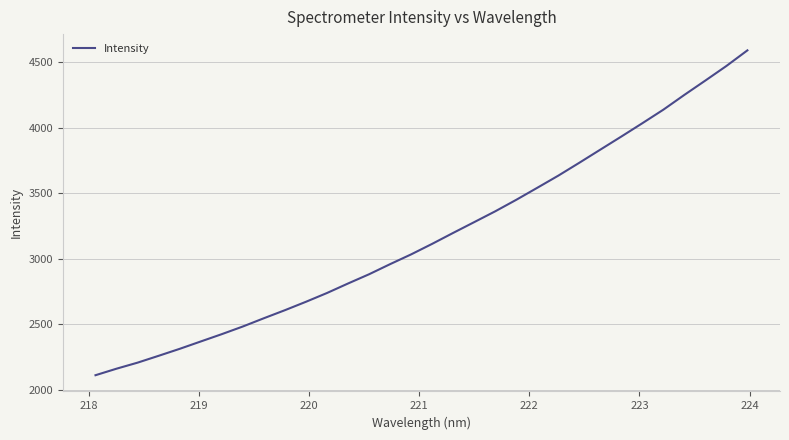

What is the smallest value displayed?

2110.7